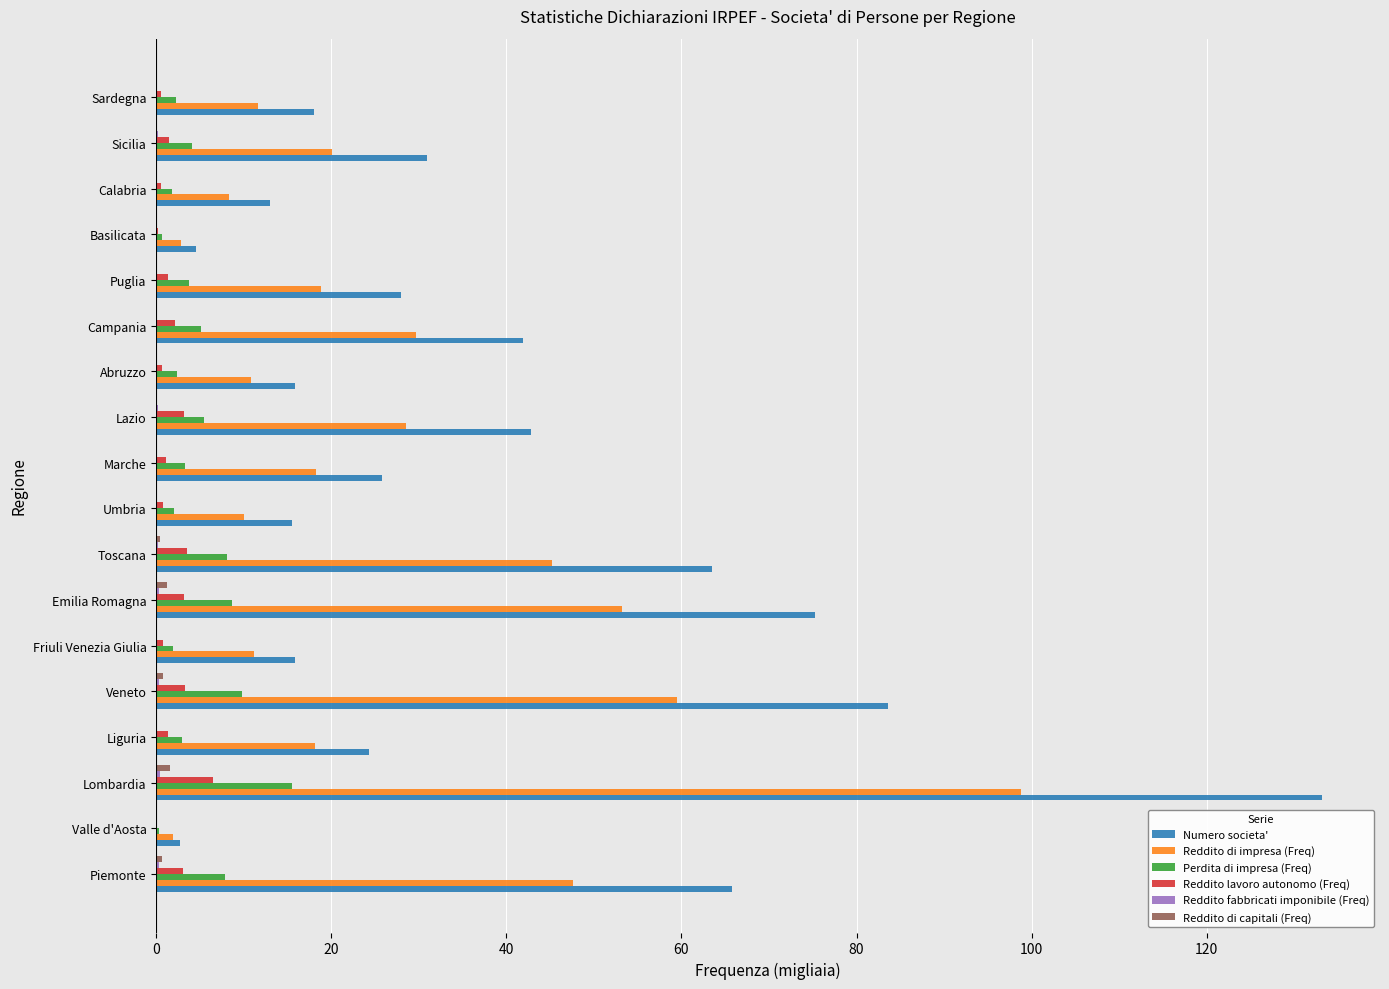

What is the sum of all Perdita di impresa (Freq) values?

86.4